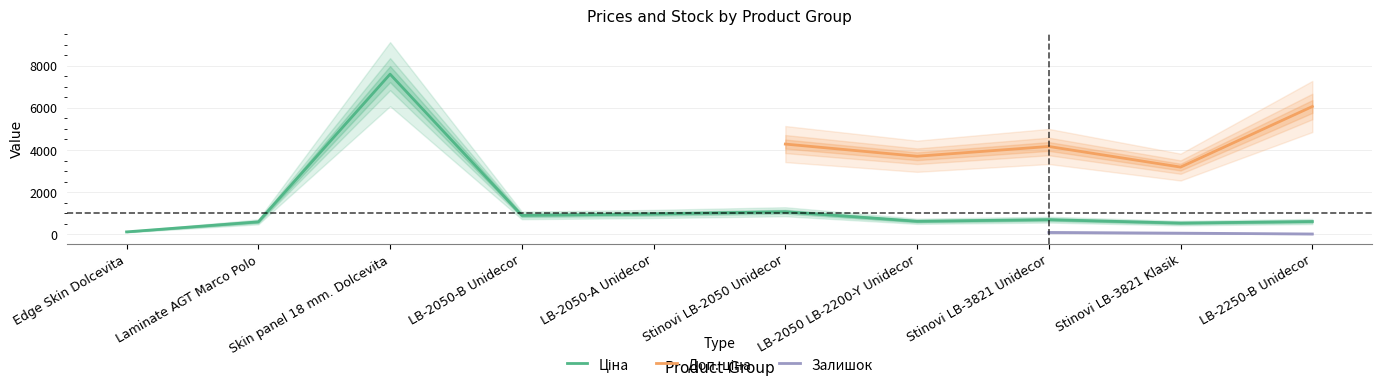

True or false: Ціна has a value of 274.7 at 6.

False